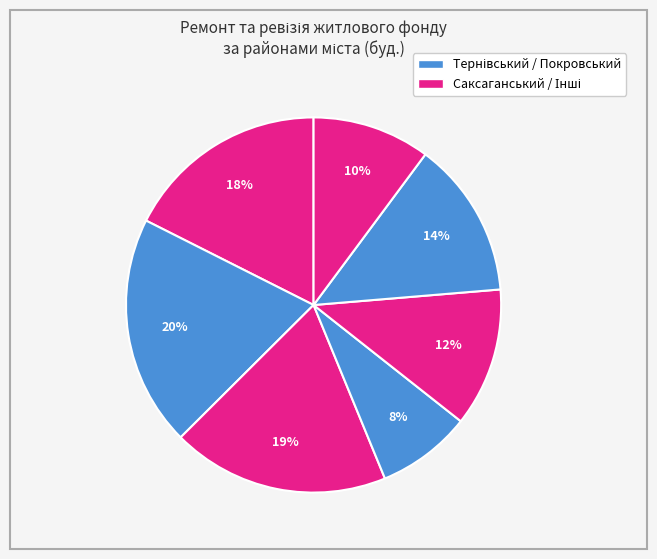

How many slices are in this pie chart?

7